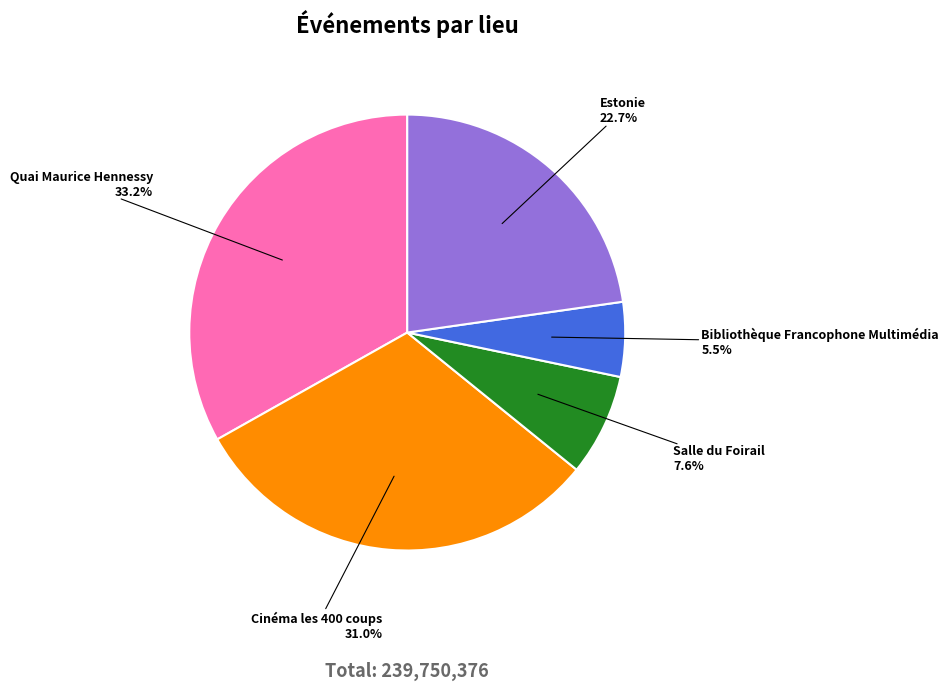

Approximately how many times larger is the value at Cinéma les 400 coups compared to Estonie?

1.4